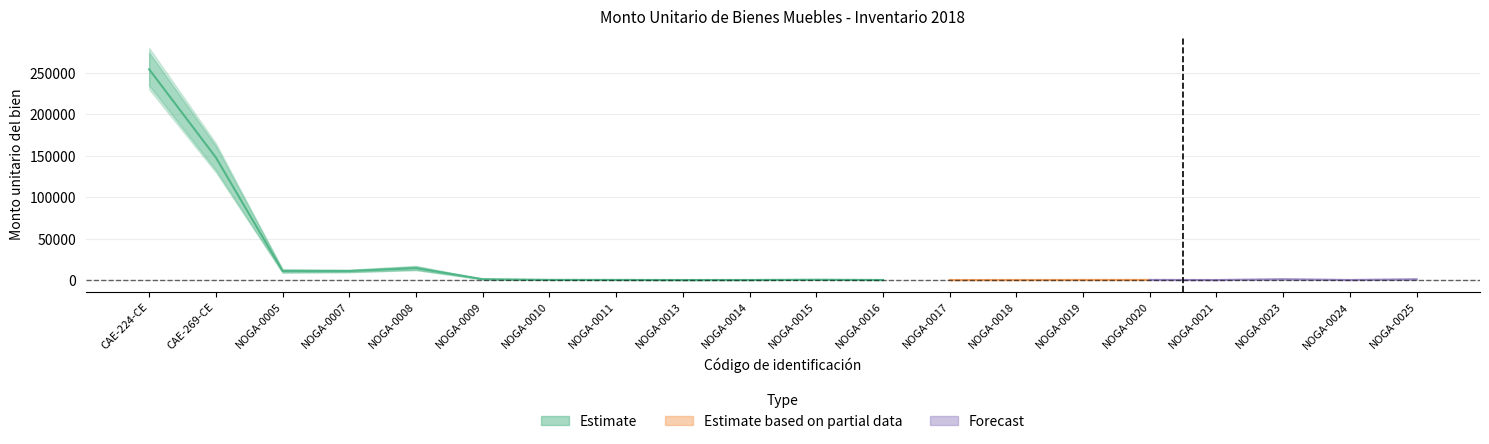

What is the sum of the Monto unitario values at NOGA-0015 and NOGA-0020?

600